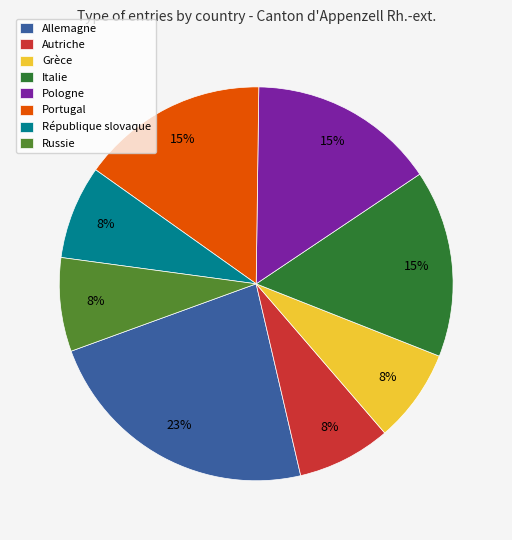

What is the largest slice in the pie chart?

Allemagne